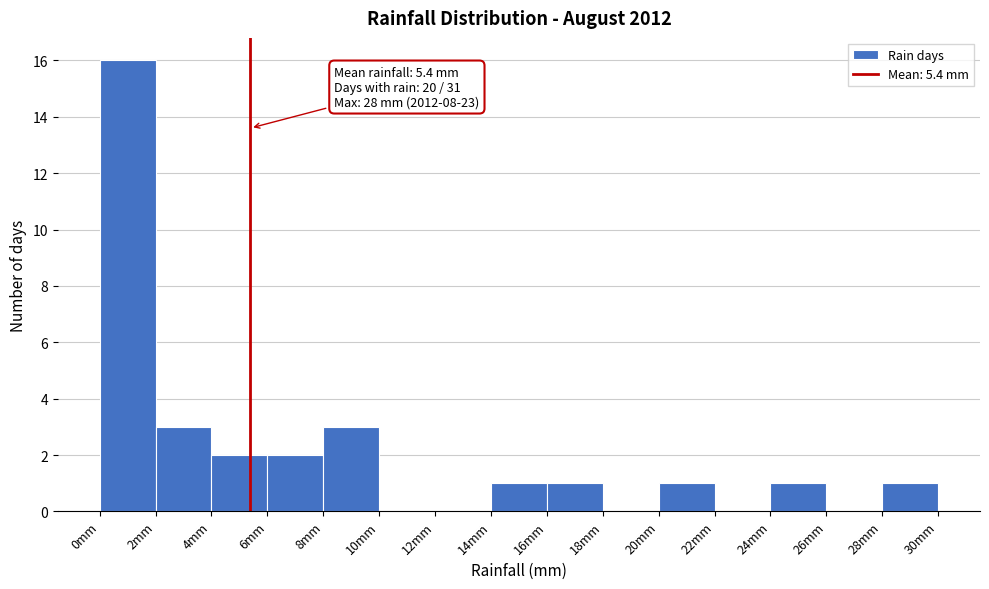

Which range on the x-axis has the tallest bar?

0 to 2